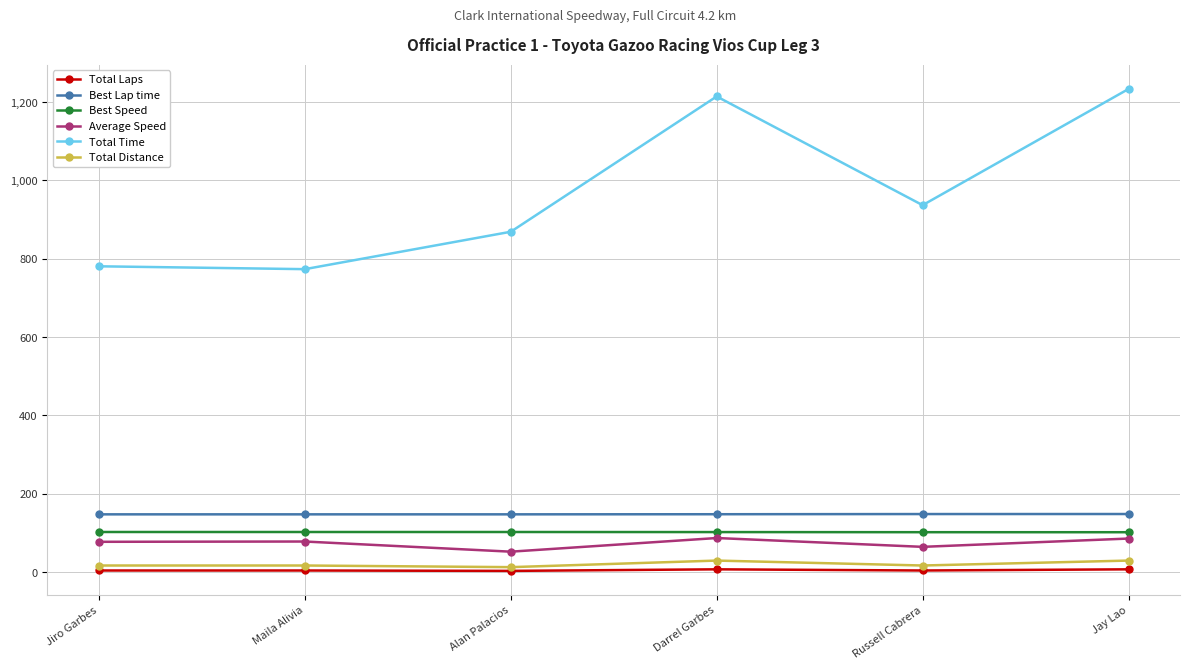

How many series are shown in this chart?

6